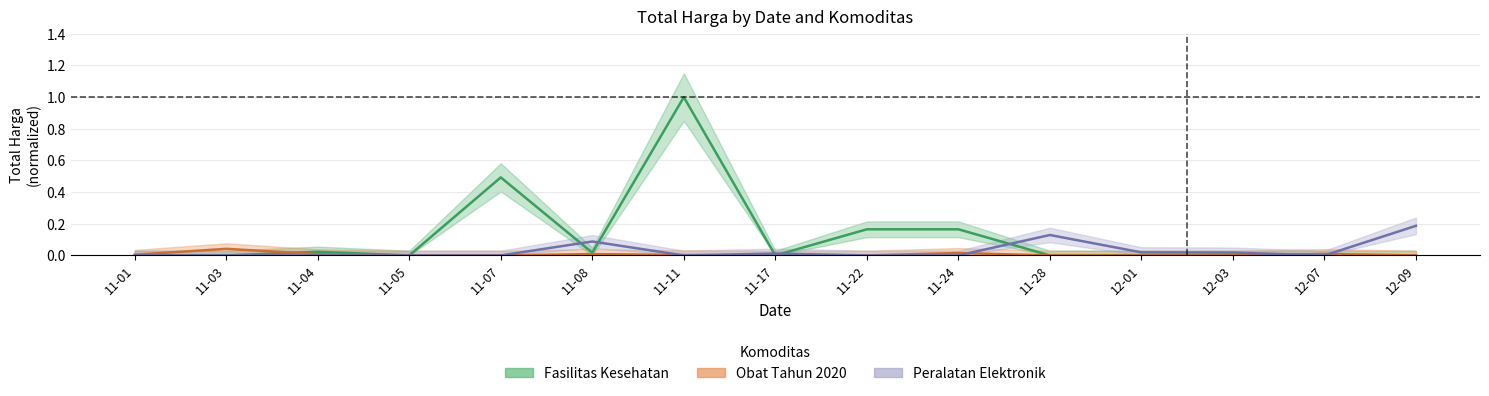

Does the chart display data point markers on the line(s)?

No